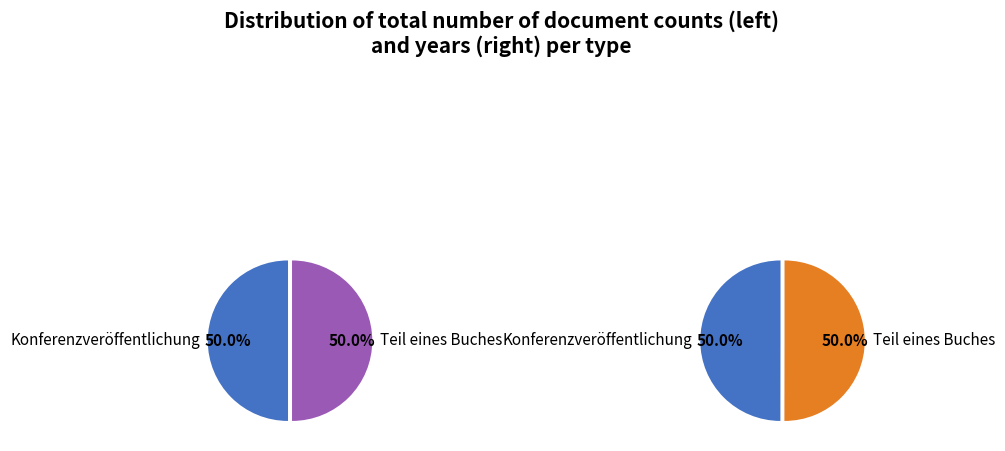

What percentage is NOT represented by Konferenzveröffentlichung?

50.0%